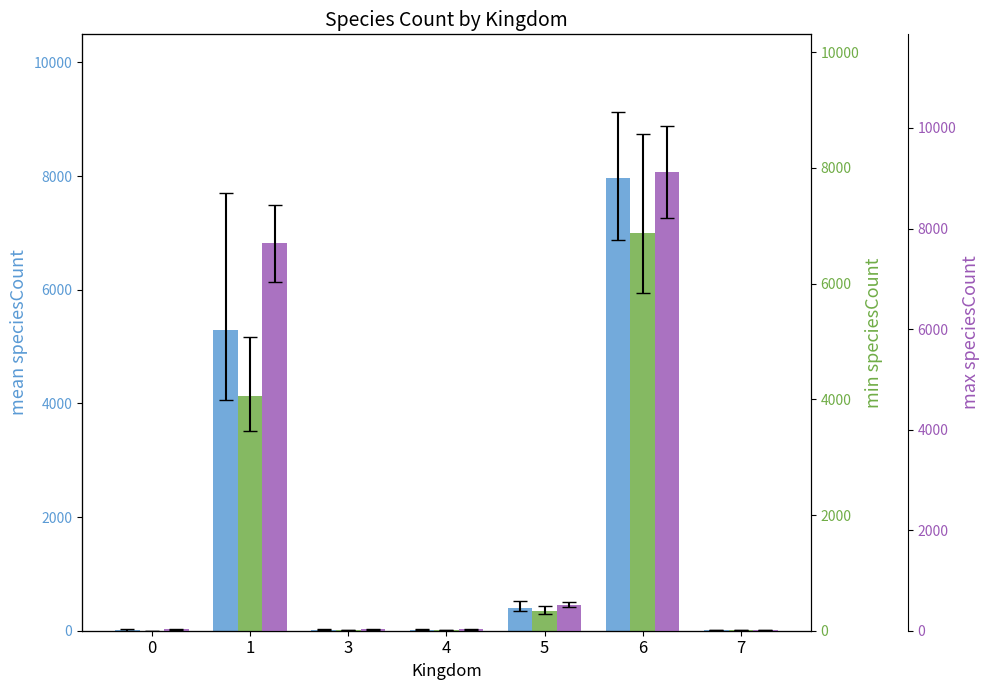

Reading right to left, what are all the values shown in this chart?

mean speciesCount: 7=5.8	6=7968.4	5=407.0	4=16.0	3=18.9	1=5299.9	0=9.5
min speciesCount: 7=5.0	6=6873.0	5=344.0	4=8.0	3=12.0	1=4062.0	0=1.0
max speciesCount: 7=7.0	6=9125.0	5=517.0	4=27.0	3=25.0	1=7703.0	0=27.0